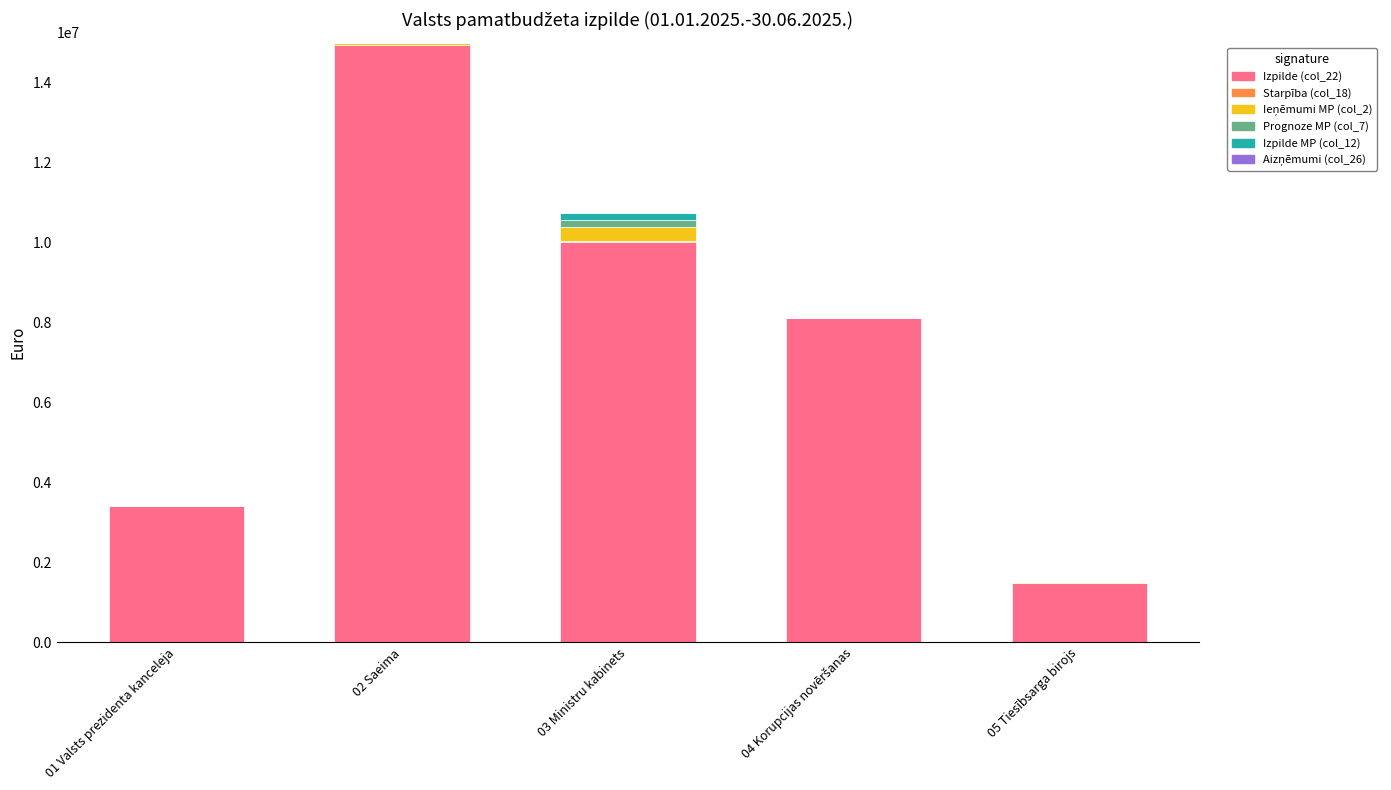

What is the total value across all series at 01 Valsts prezidenta kanceleja?

3414223.0